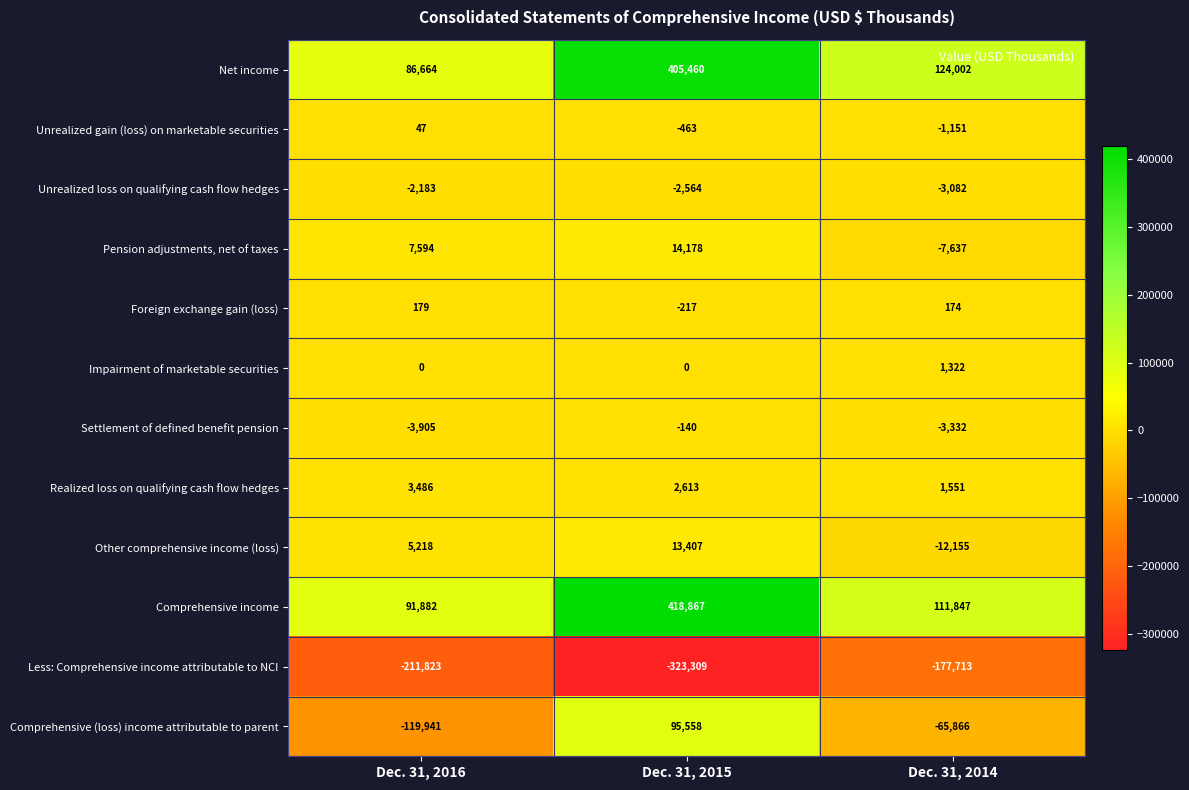

Which series has the largest range (max minus min)?

Comprehensive income